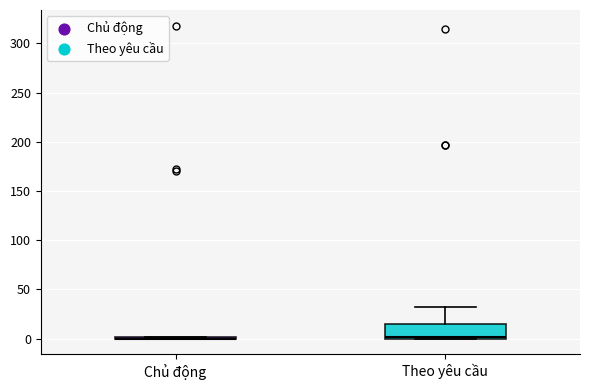

Reading left to right, transcribe this box plot: for each box, give where its median line is, the range the box spans, and where its two whiskers end, as read against the y-axis. The values are not printed on the chart, so give them approximately, as read against the axis.

Chủ động: box collapsed to a line at 0, whiskers 0 to 0
Theo yêu cầu: median 0, box 0 to 15, whiskers 0 to 30